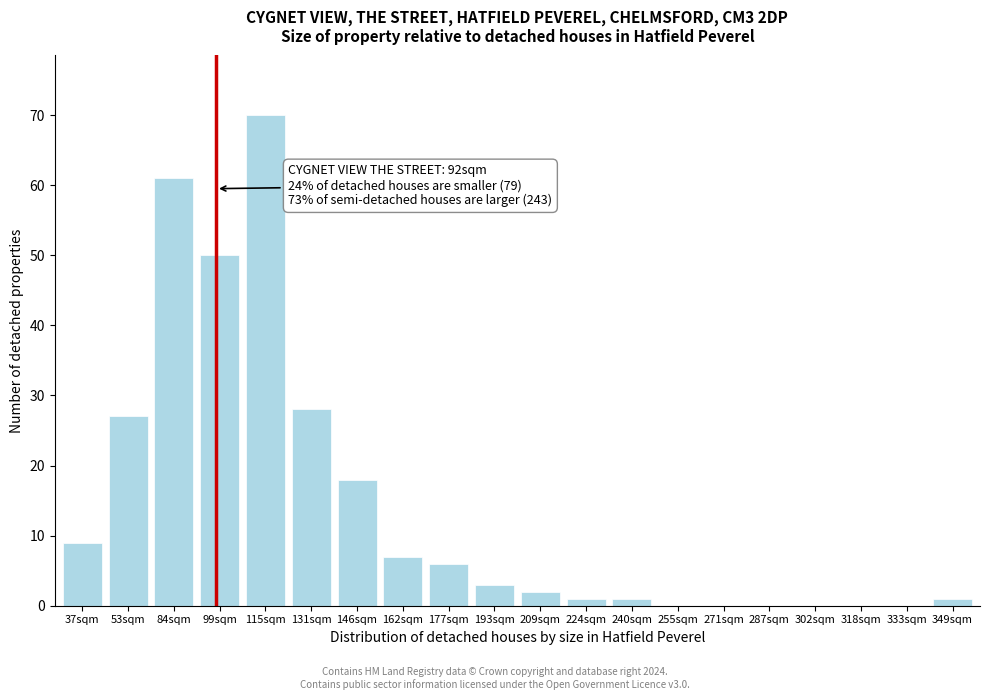

Reading left to right, list all the values displayed in this chart.

37sqm=9	53sqm=27	84sqm=61	99sqm=50	115sqm=70	131sqm=28	146sqm=18	162sqm=7	177sqm=6	193sqm=3	209sqm=2	224sqm=1	240sqm=1	255sqm=0	271sqm=0	287sqm=0	302sqm=0	318sqm=0	333sqm=0	349sqm=1